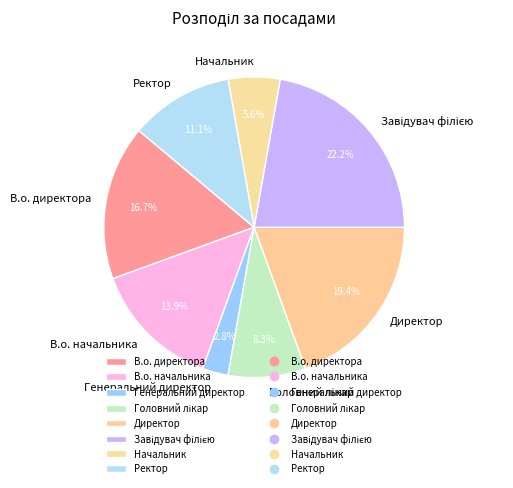

Approximately how many times larger is the value at В.о. директора compared to Генеральний директор?

6.0